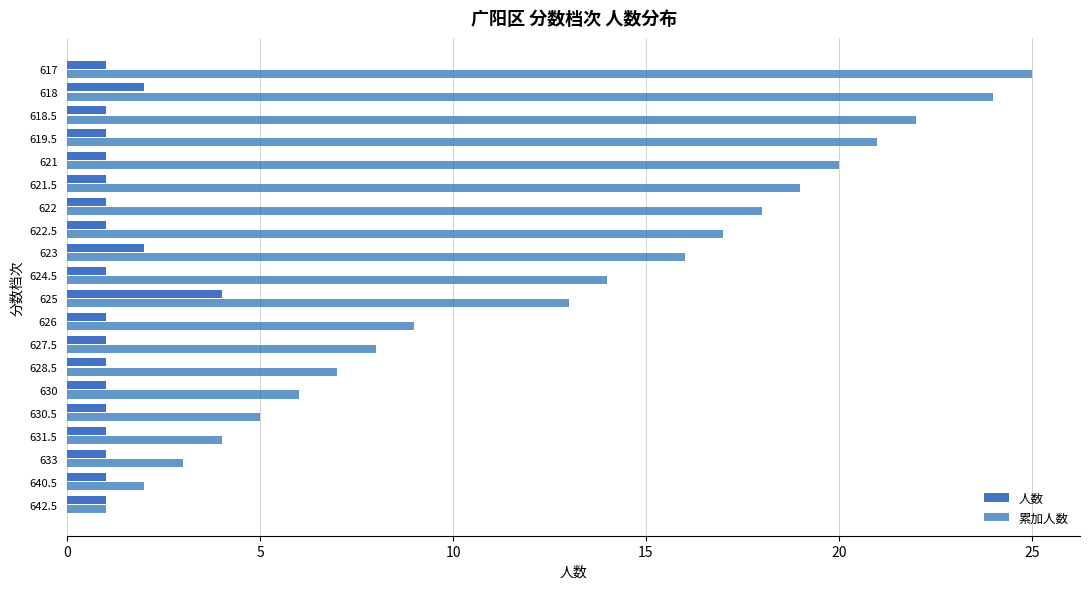

What are all the series names shown in the legend?

人数, 累加人数